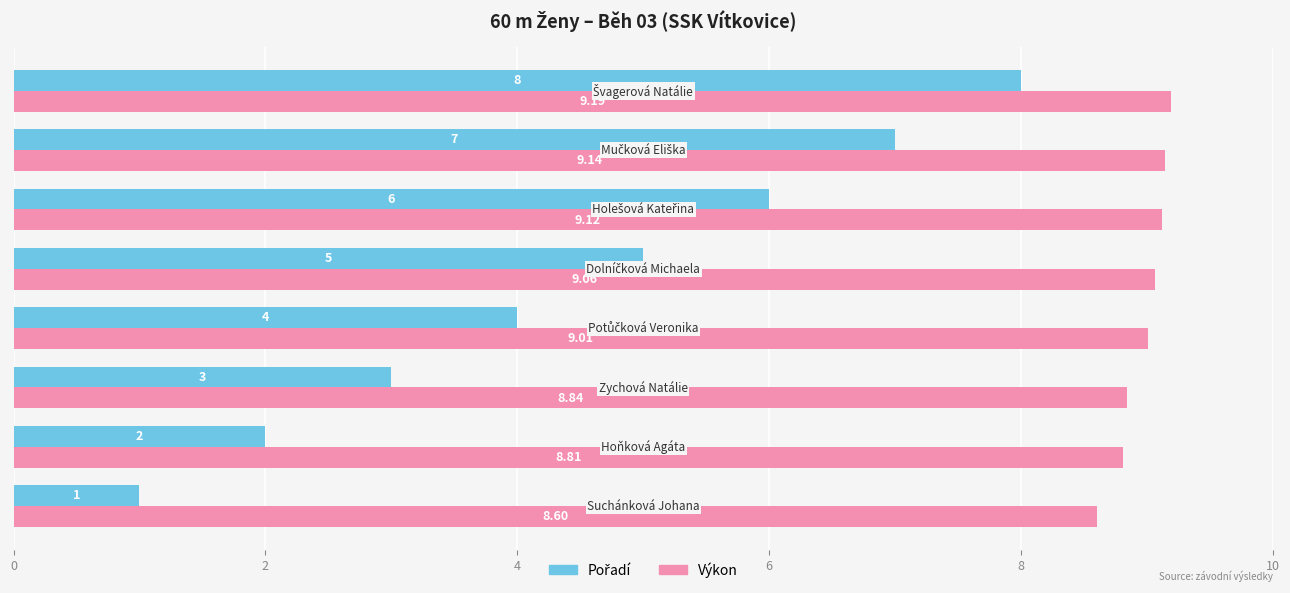

Which series has the largest total across all categories?

Výkon